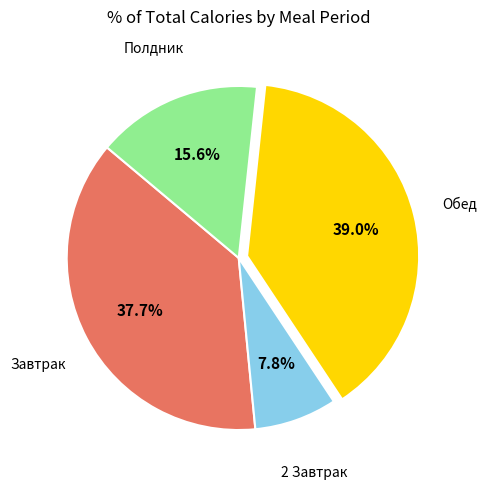

Rank the categories by value from highest to lowest.

Обед, Завтрак, Полдник, 2 Завтрак